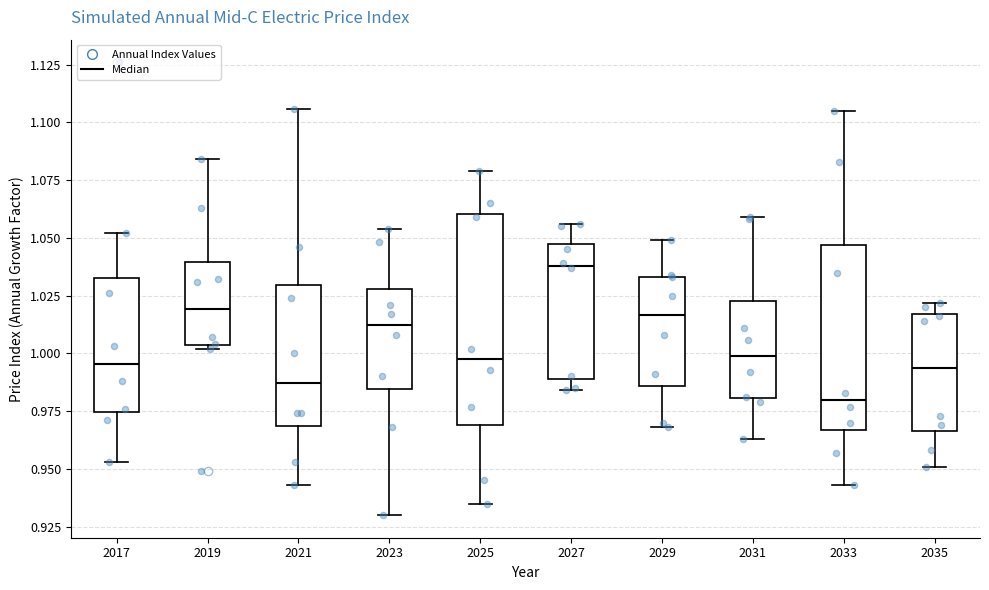

Which box has the lowest median line?

2033